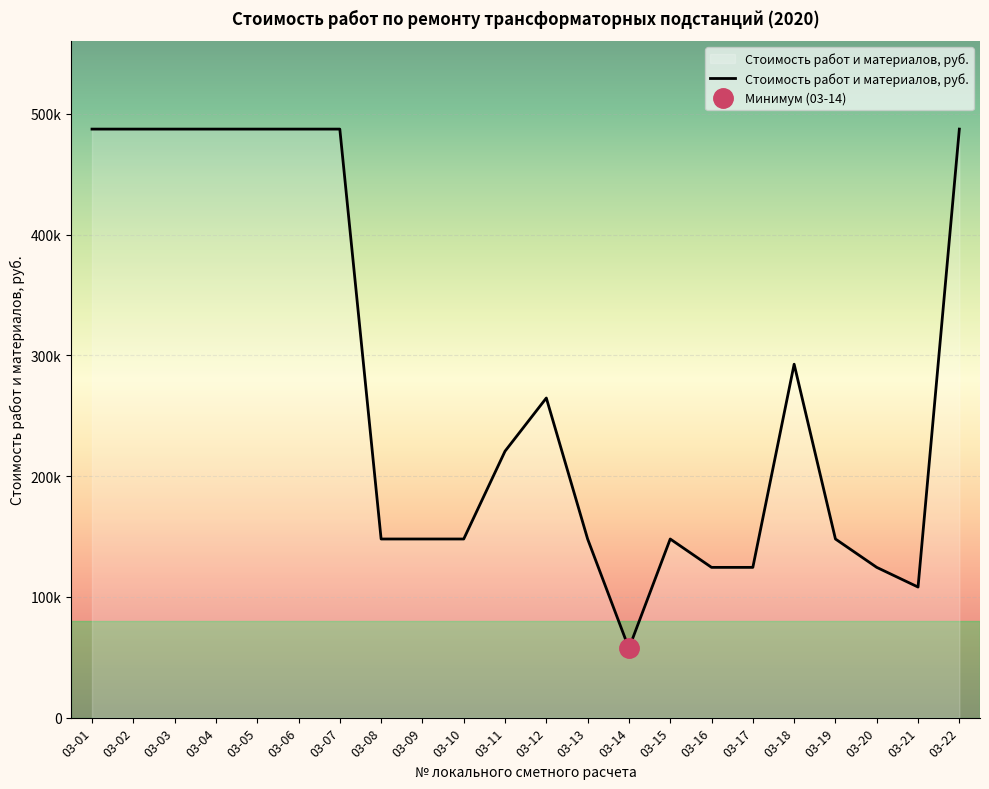

What is the difference between the values at 03-16 and 03-11?

96215.9